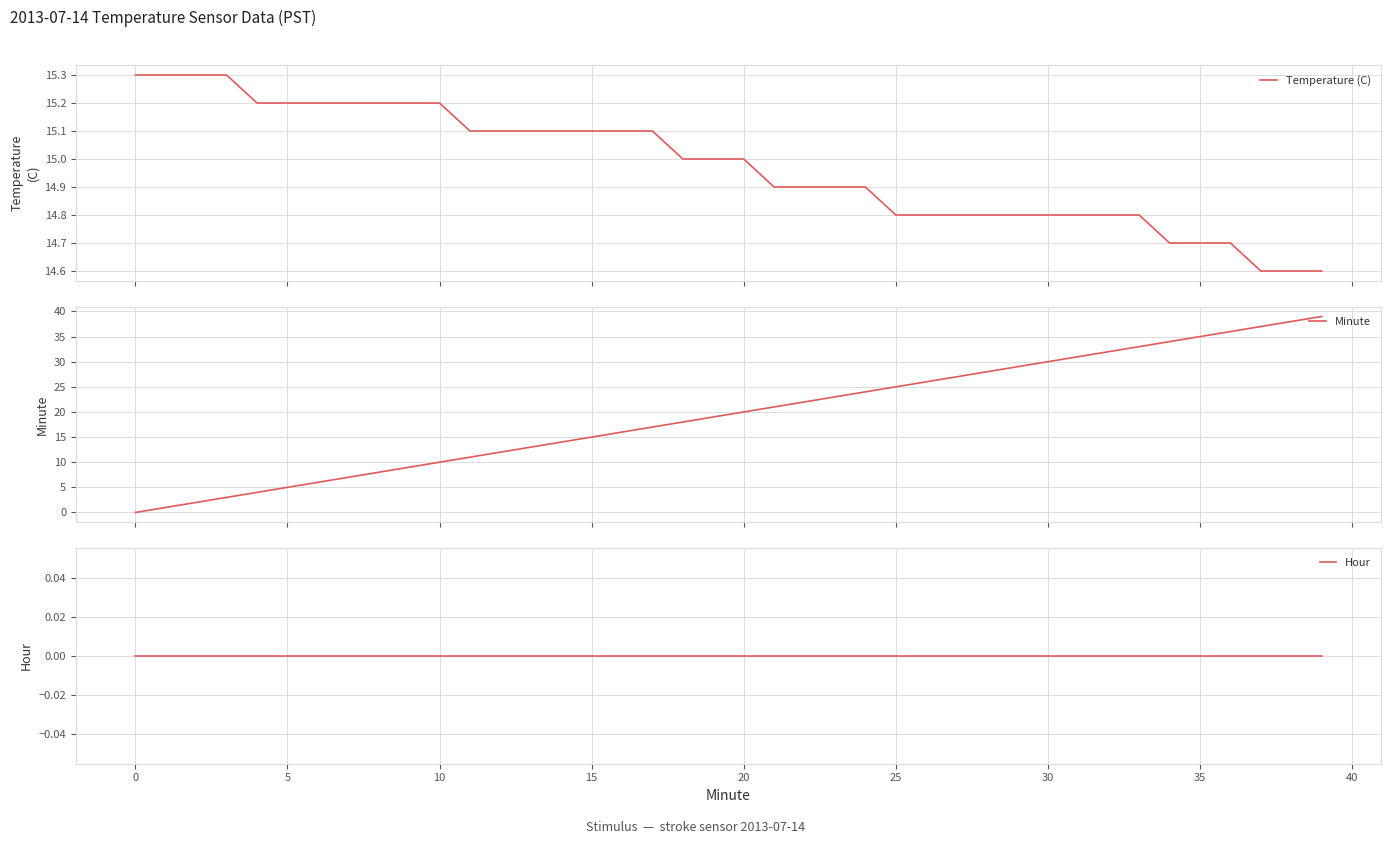

What is the minimum value for Temperature (C)?

14.6